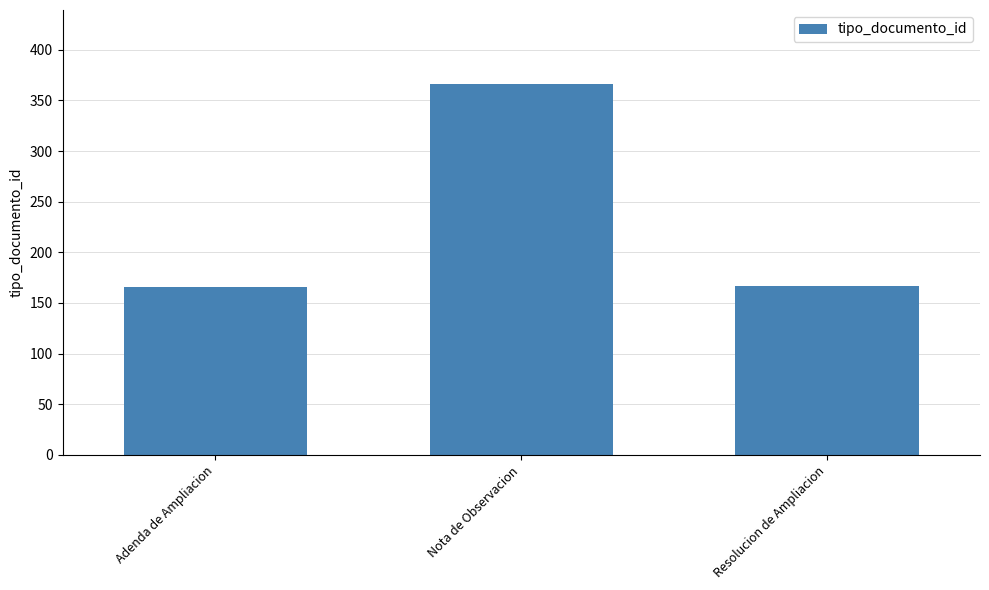

What is the change in value from Nota de Observacion to Resolucion de Ampliacion?

-199